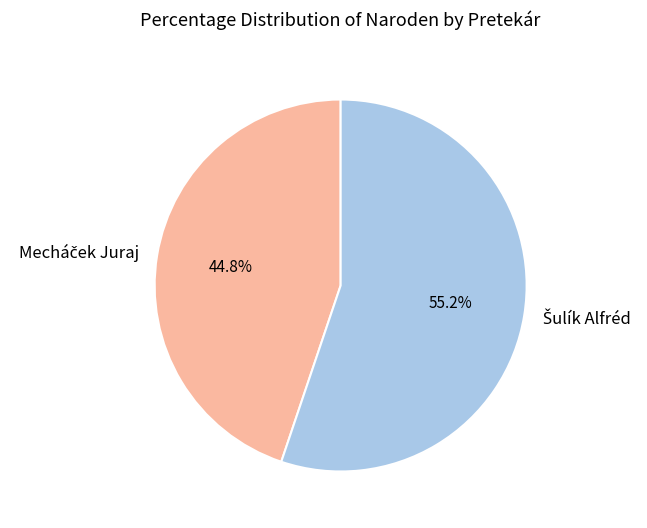

Is there a majority slice in this chart?

Yes